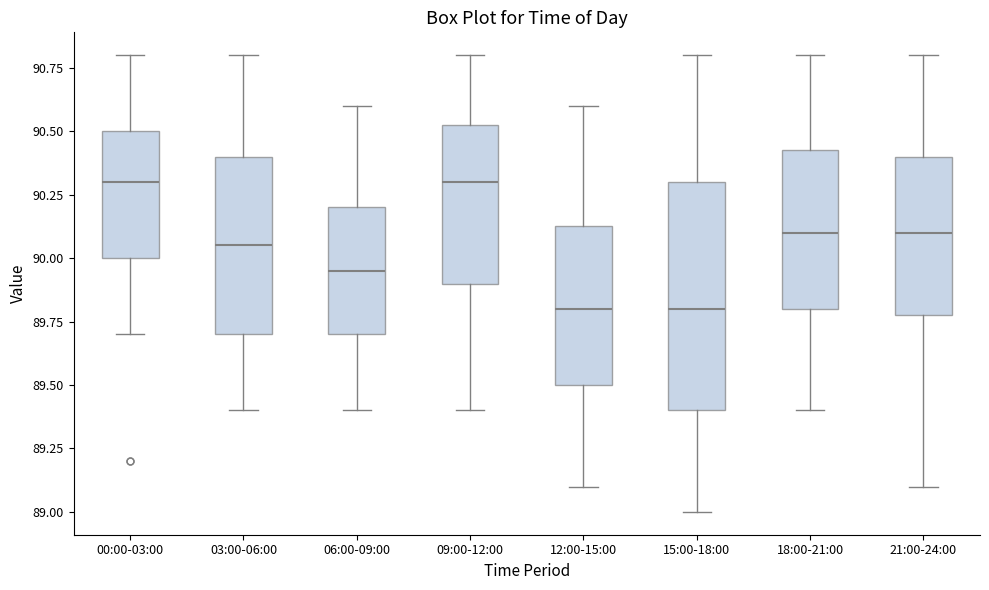

Which box is the tallest, from its lower edge to its upper edge?

15:00-18:00